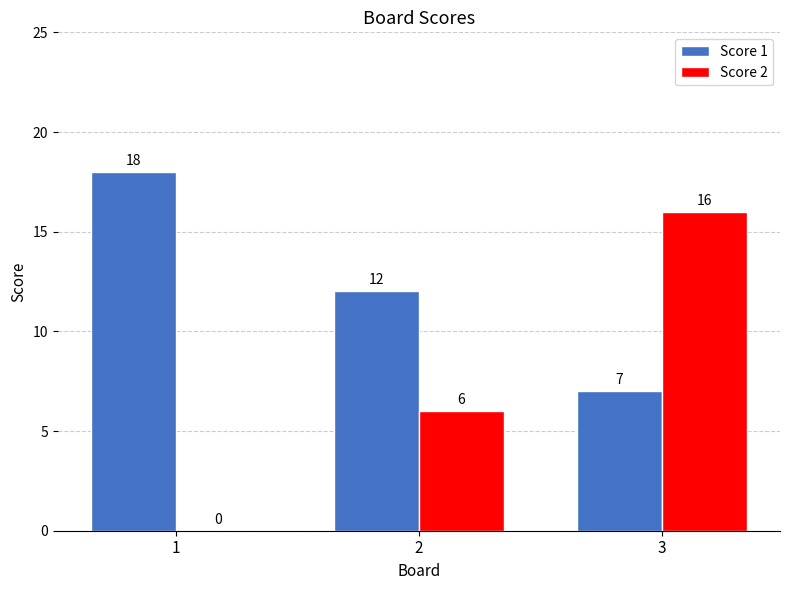

Are the bars grouped side by side (vs. stacked)?

Yes